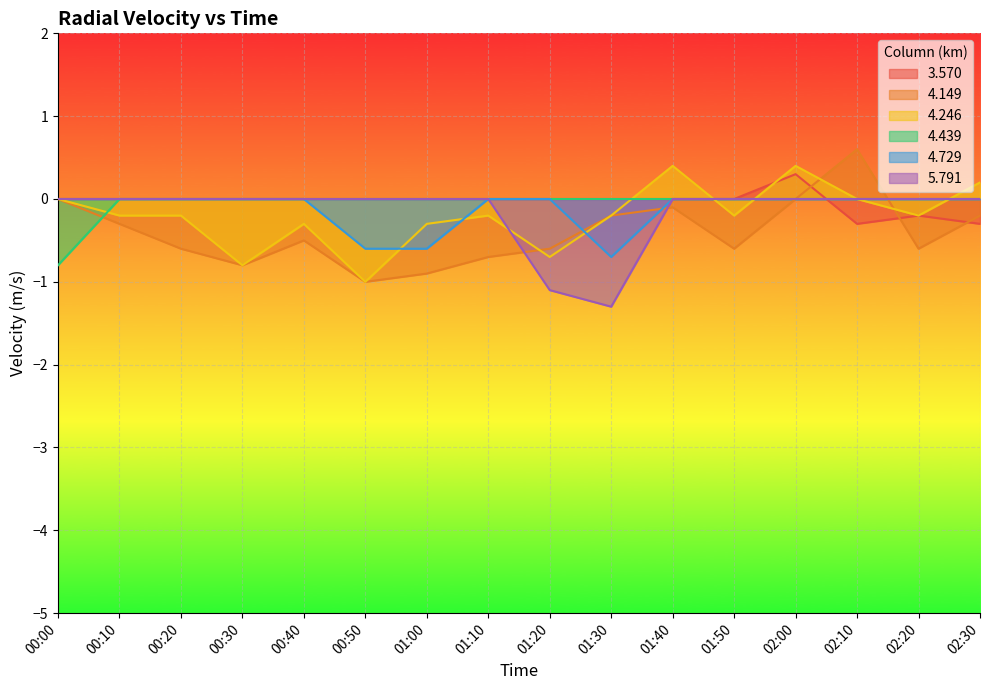

What is the label of the 4th point from the right?

02:00